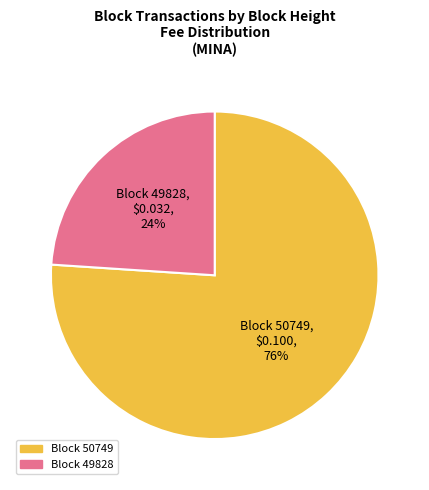

Does any single category account for the majority?

Yes